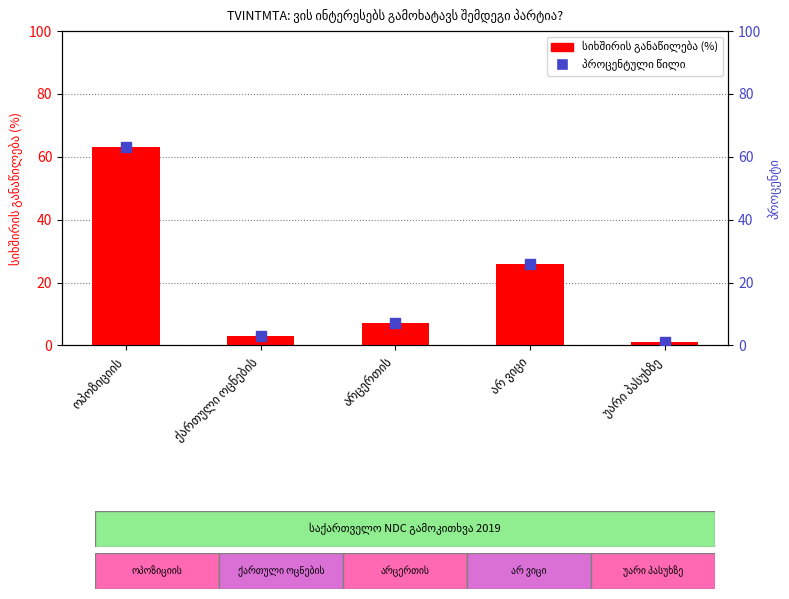

Which series has the largest Y range (max minus min)?

სიხშირის განაწილება (%)